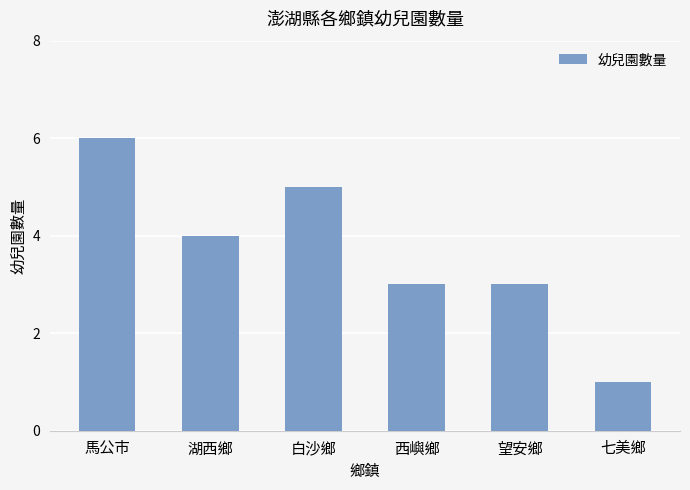

True or false: the data shows 6 at 馬公市.

True